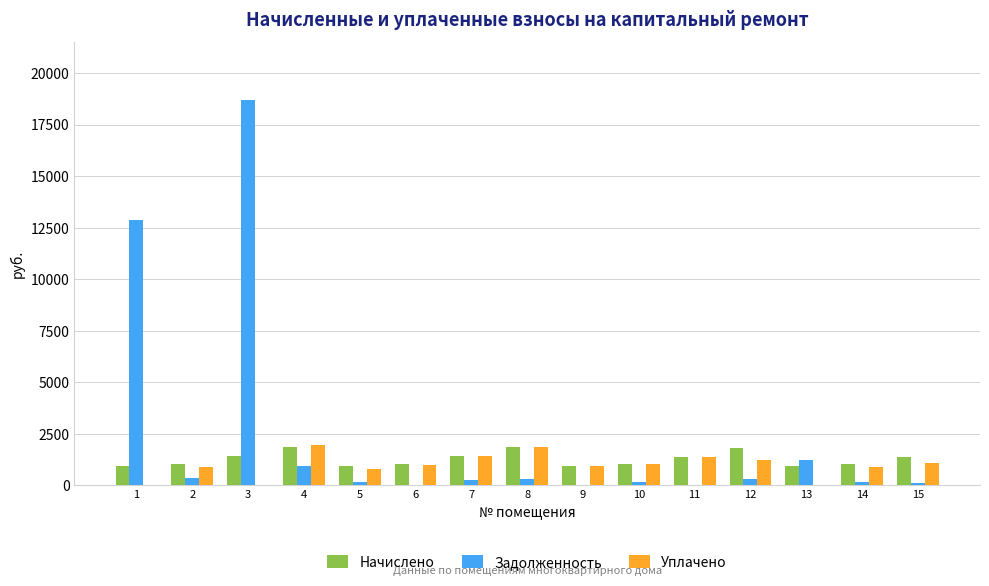

What is the sum of all Начислено values?

19111.8